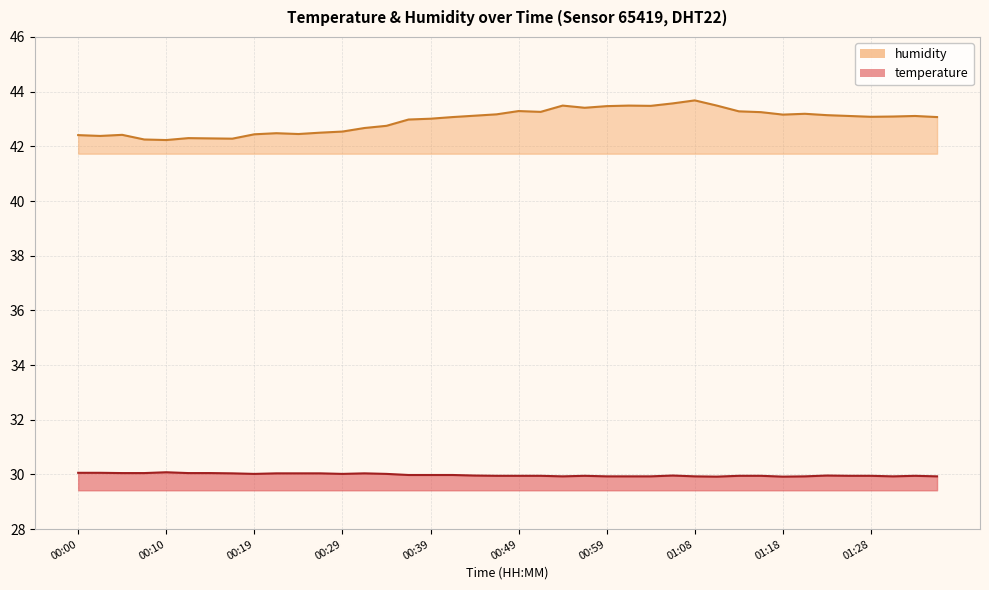

At which category is the sum across all series the highest?

01:08